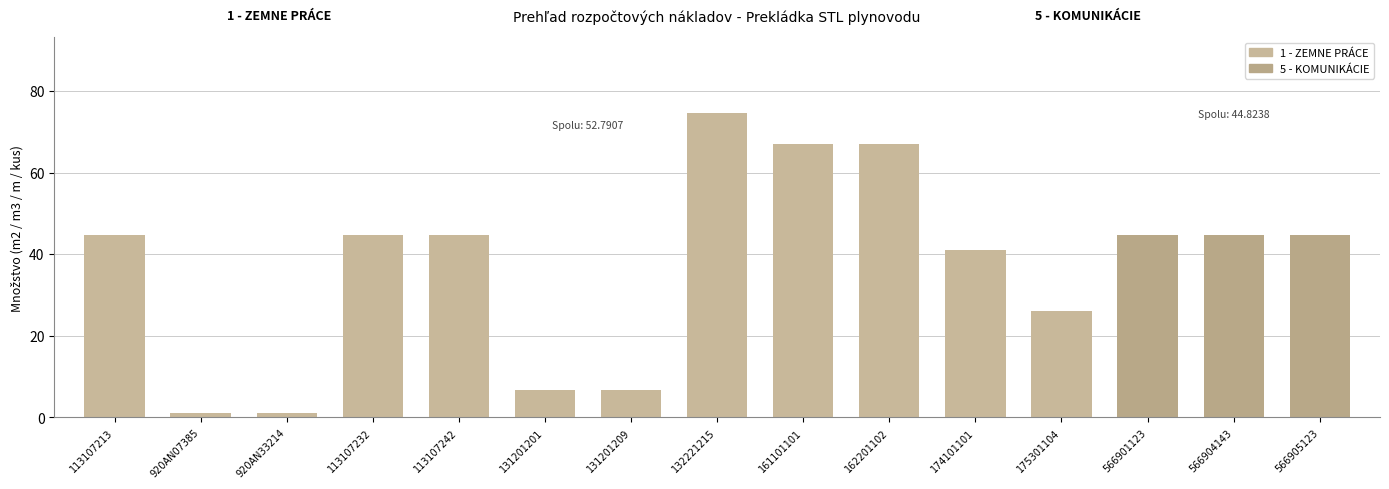

Which label corresponds to the largest value in the chart?

132221215